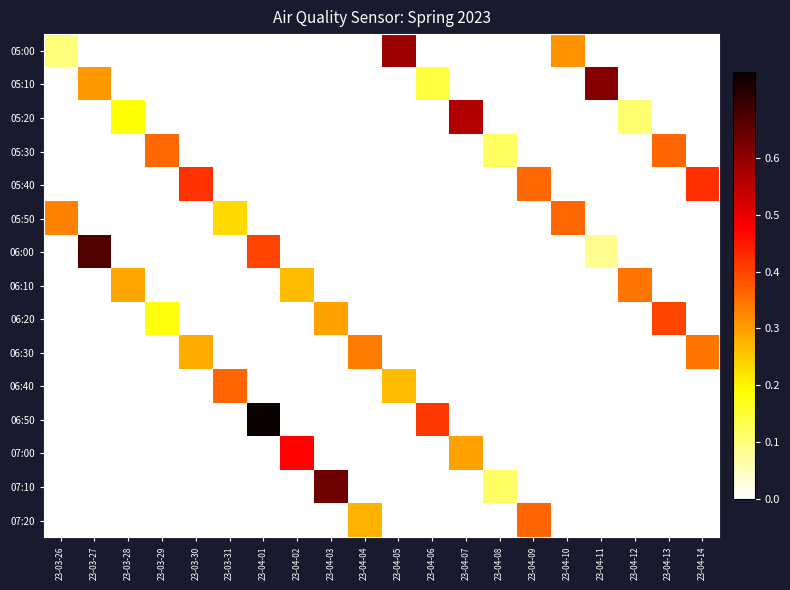

Between 23-04-04 and 23-04-13, which is larger?

23-04-04